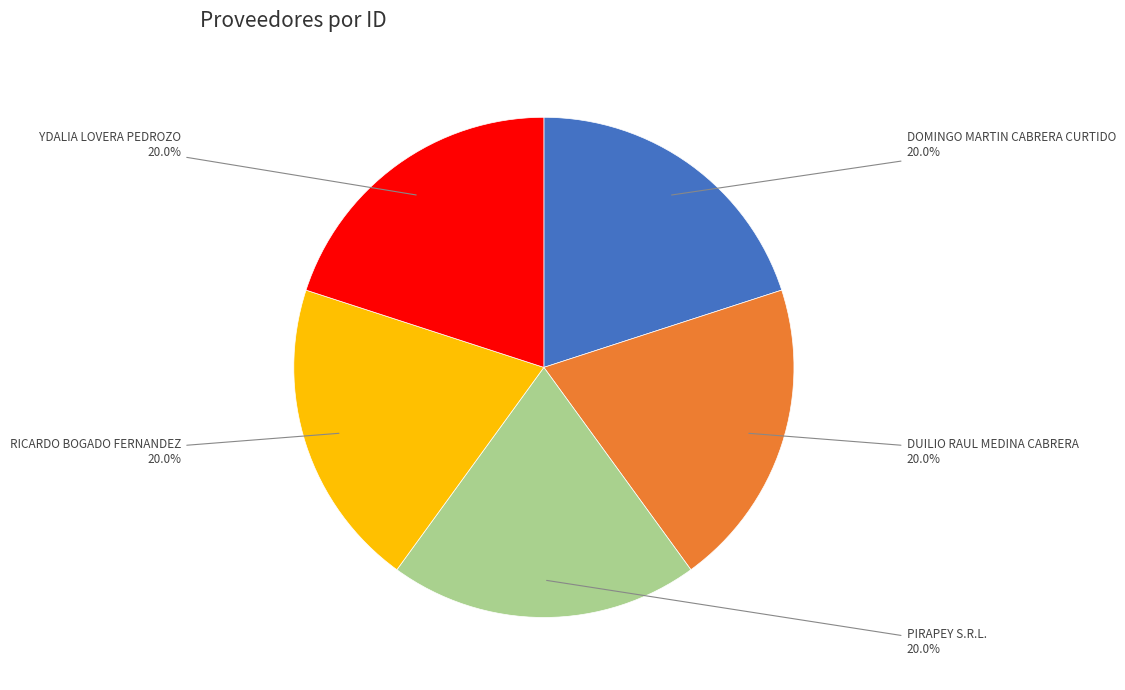

Is PIRAPEY S.R.L. the majority of the pie?

No